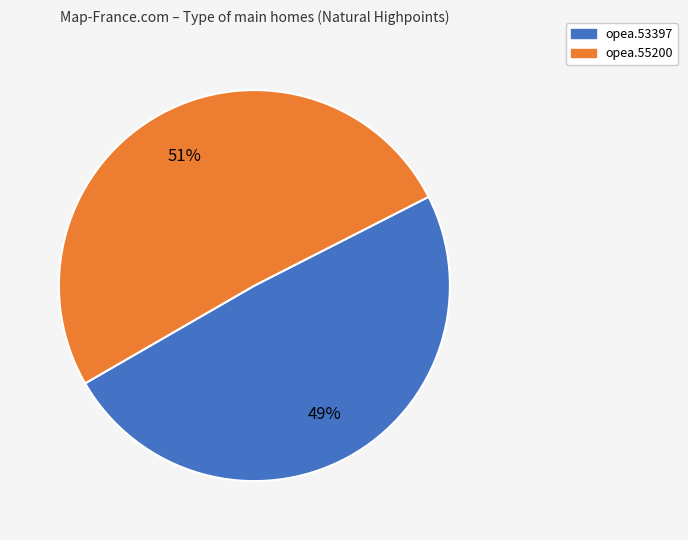

To the nearest percent, what is the difference between the largest and smallest slice percentages?

2%